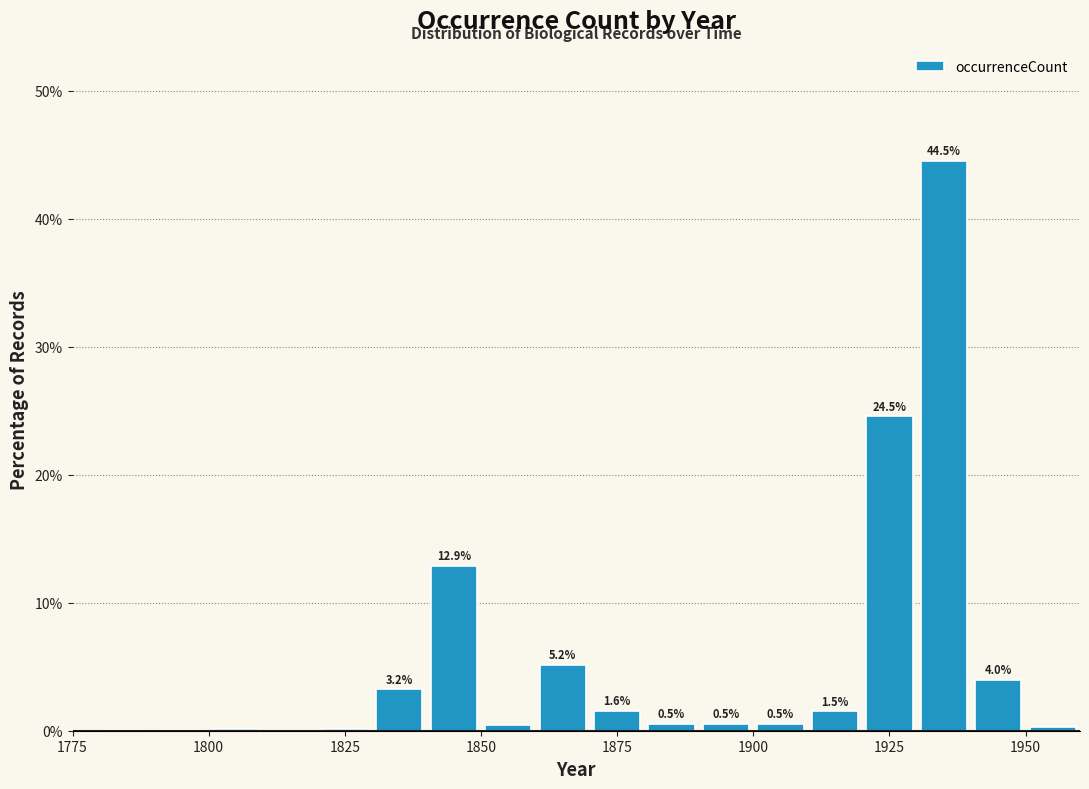

Around what value on the x-axis is the tallest bar? Give the approximate position of its centre, as read against the axis.

1935